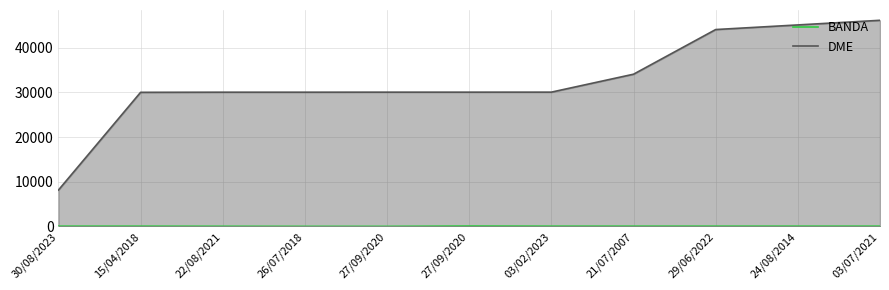

The DME series shows 30039 at 27/09/2020. True or false?

True